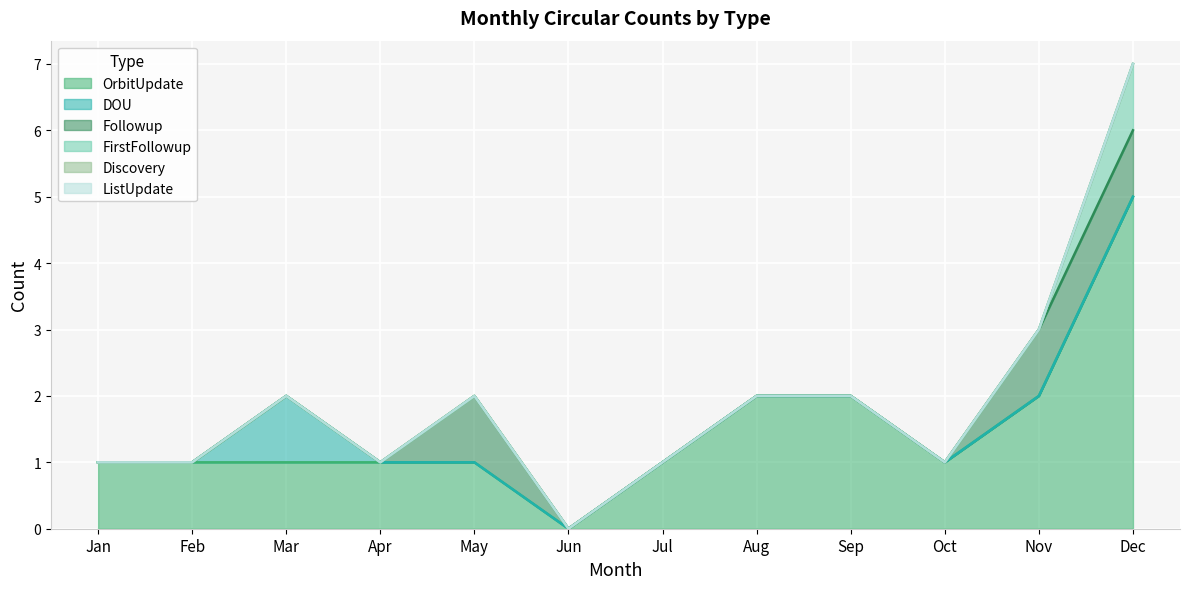

Reading right to left, what are all the values shown in this chart?

OrbitUpdate: Dec=5	Nov=2	Oct=1	Sep=2	Aug=2	Jul=1	Jun=0	May=1	Apr=1	Mar=1	Feb=1	Jan=1
DOU: Dec=0	Nov=0	Oct=0	Sep=0	Aug=0	Jul=0	Jun=0	May=0	Apr=0	Mar=1	Feb=0	Jan=0
Followup: Dec=1	Nov=1	Oct=0	Sep=0	Aug=0	Jul=0	Jun=0	May=1	Apr=0	Mar=0	Feb=0	Jan=0
FirstFollowup: Dec=1	Nov=0	Oct=0	Sep=0	Aug=0	Jul=0	Jun=0	May=0	Apr=0	Mar=0	Feb=0	Jan=0
Discovery: Dec=0	Nov=0	Oct=0	Sep=0	Aug=0	Jul=0	Jun=0	May=0	Apr=0	Mar=0	Feb=0	Jan=0
ListUpdate: Dec=0	Nov=0	Oct=0	Sep=0	Aug=0	Jul=0	Jun=0	May=0	Apr=0	Mar=0	Feb=0	Jan=0